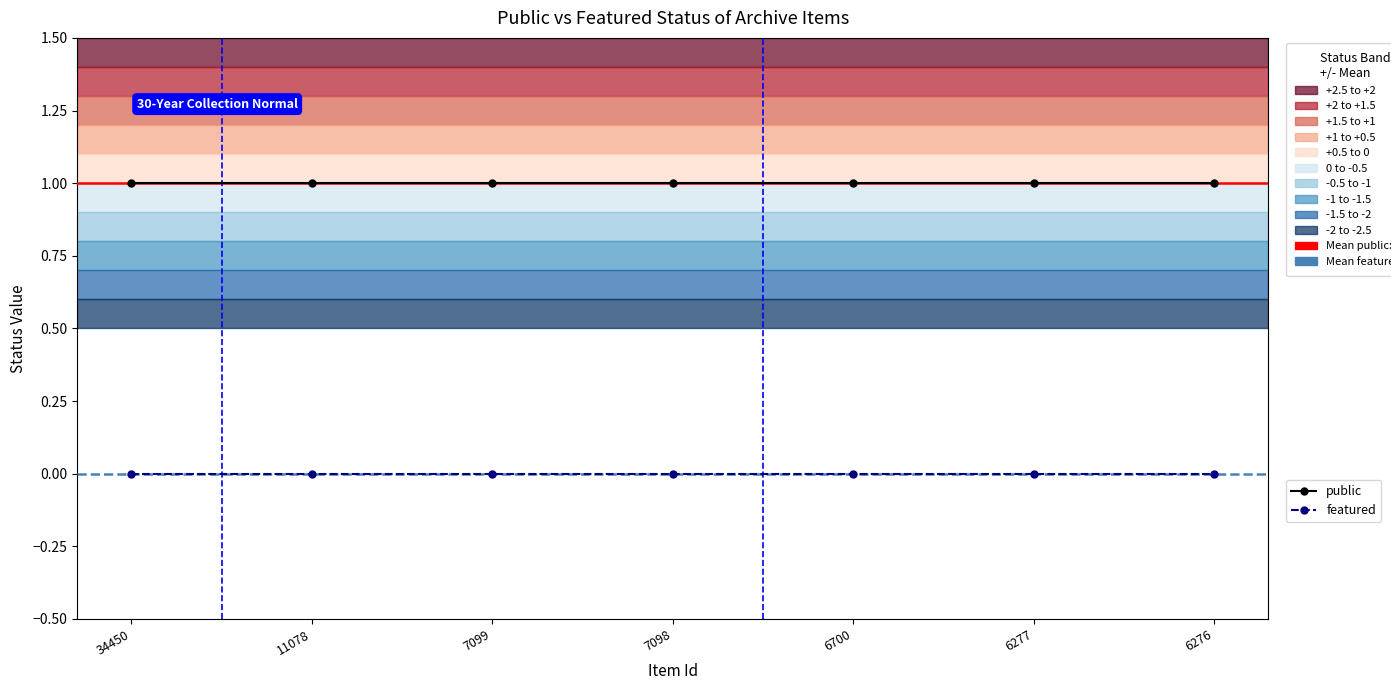

What is the value of the public point at the 7th from the left?

1